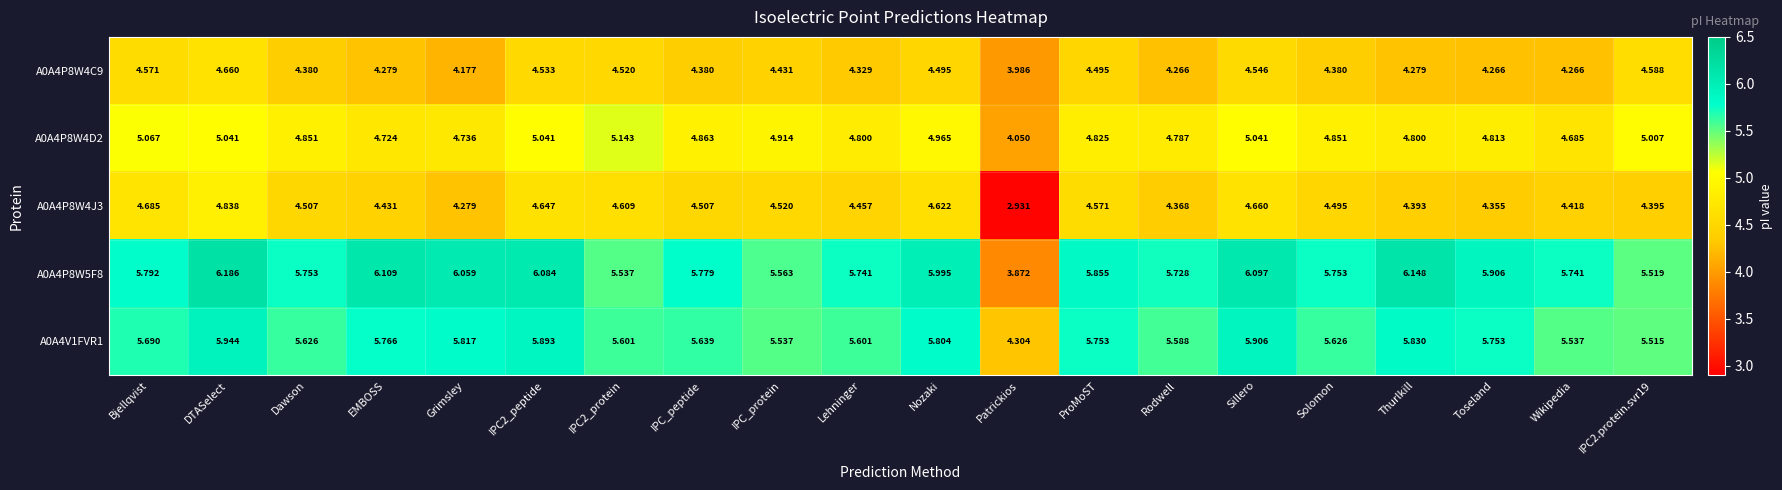

At how many categories does at least one series exceed 3?

20